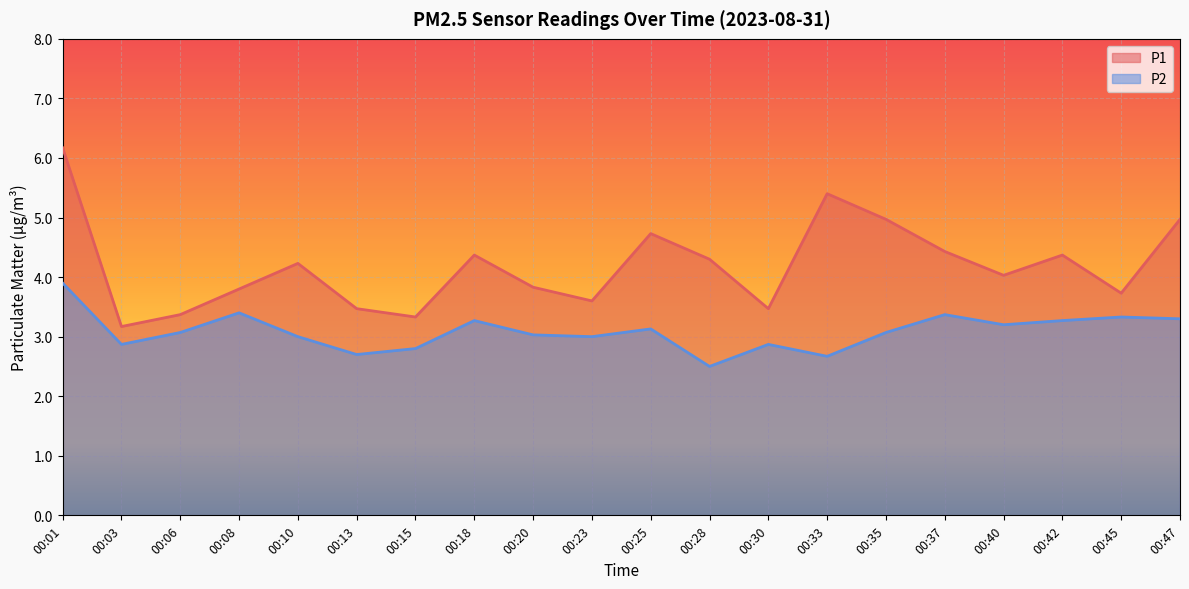

List the labels in order of P1 value, largest first.

00:01, 00:33, 00:35, 00:47, 00:25, 00:37, 00:18, 00:42, 00:28, 00:10, 00:40, 00:20, 00:08, 00:45, 00:23, 00:13, 00:30, 00:06, 00:15, 00:03